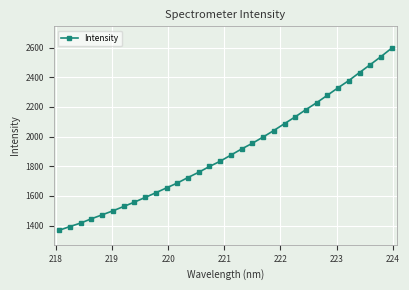

What is the minimum value shown in the chart?

1369.2